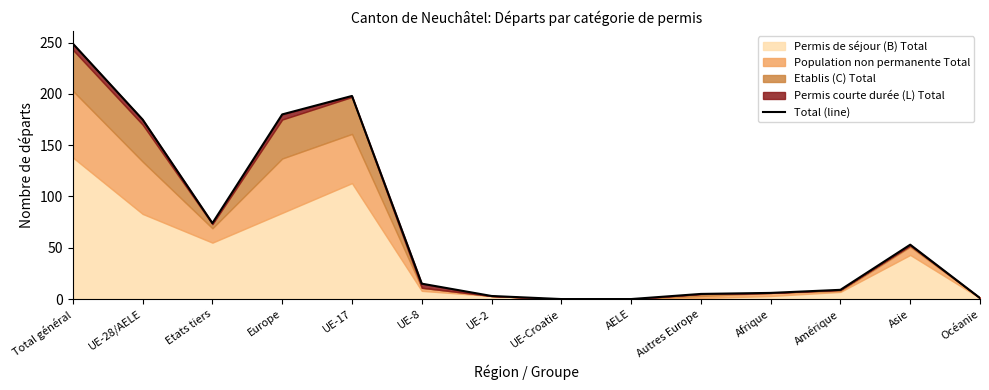

What is the ratio of the value at Océanie to the value at UE-2?

0.3